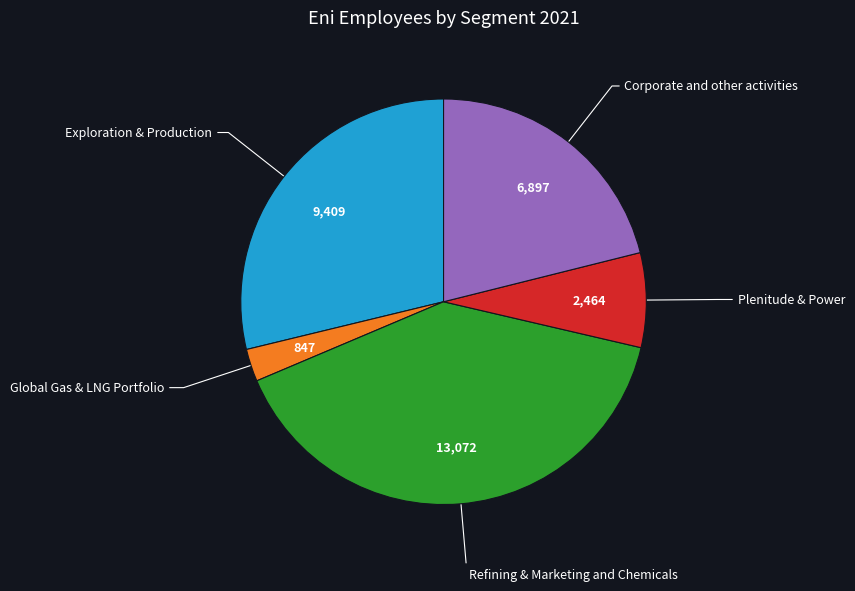

Does Refining & Marketing and Chemicals represent more than half of the total?

No